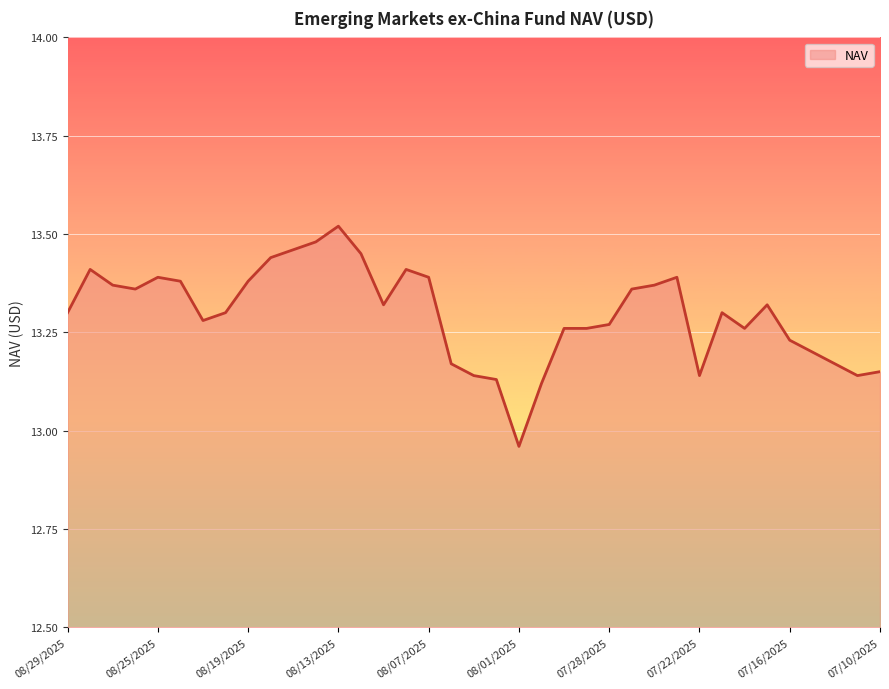

What is the difference between the maximum and minimum values?

0.6